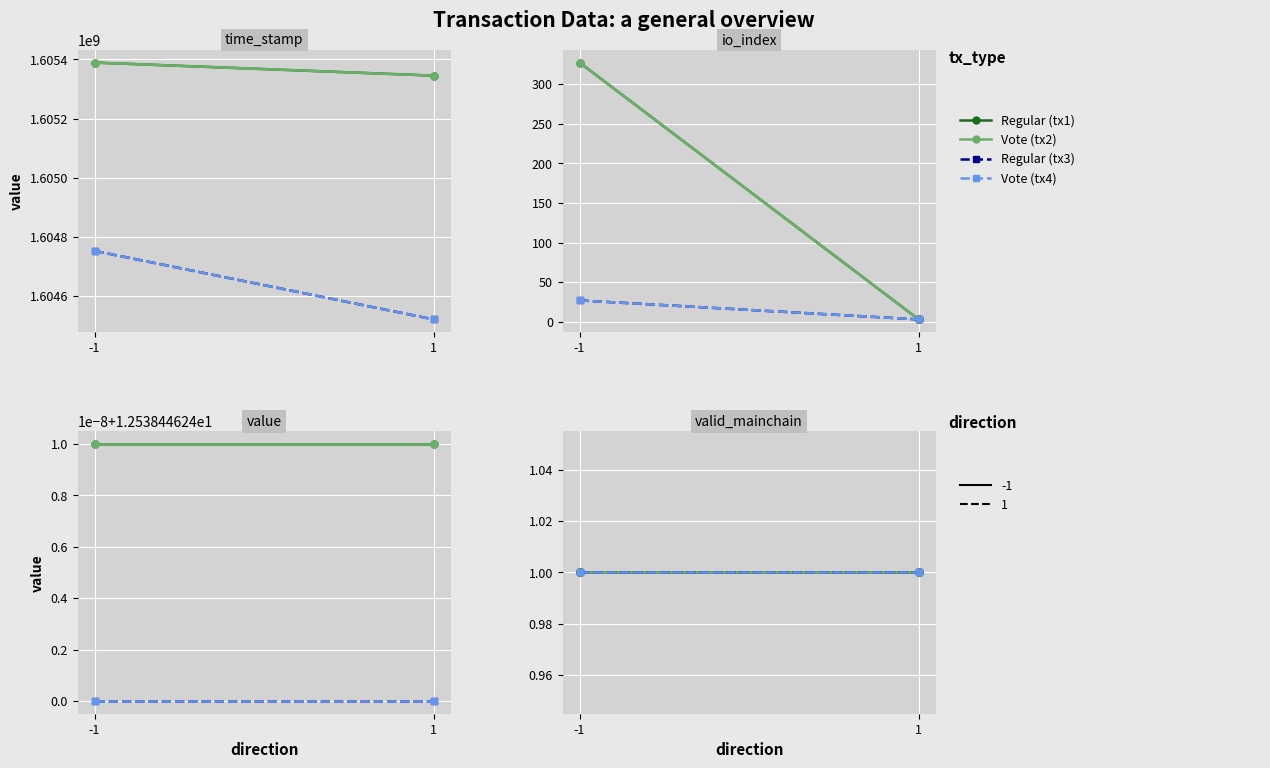

At which label does valid_mainchain reach its peak?

-1